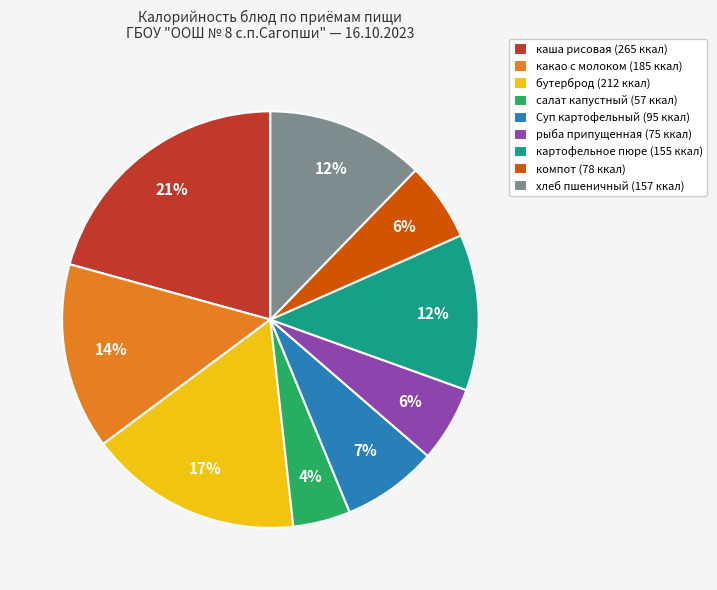

To the nearest percent, what is the average slice percentage?

11%